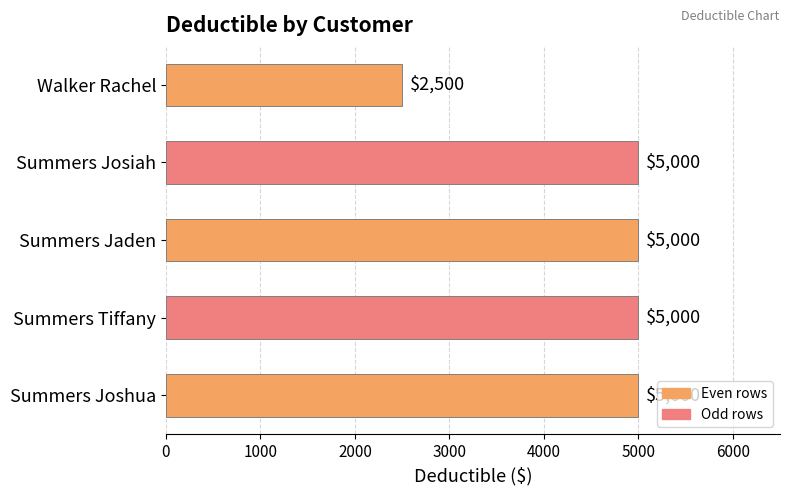

Reading top to bottom, transcribe all the data shown in this chart.

2500	5000	5000	5000	5000